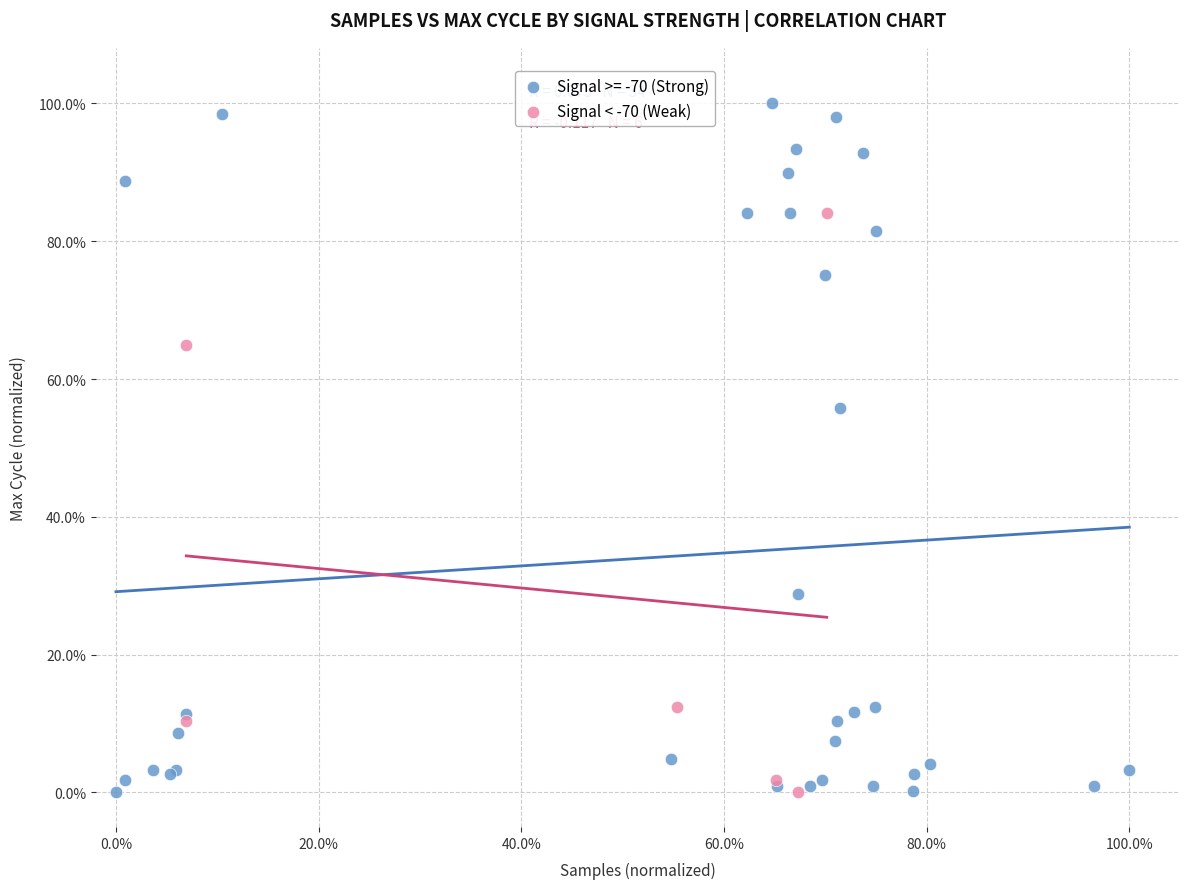

What are all the series names shown in the legend?

Signal >= -70 (Strong), Signal < -70 (Weak)